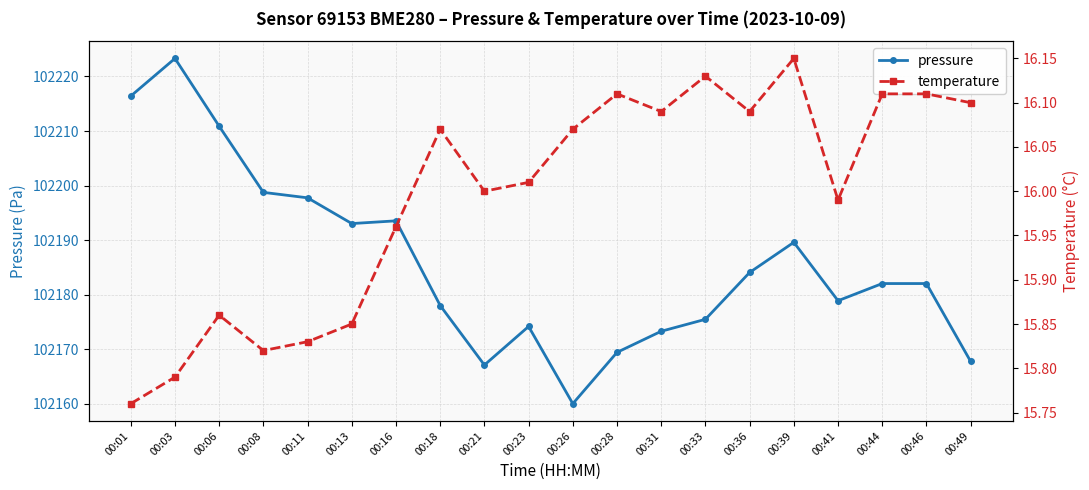

How many lines are shown in the chart?

2